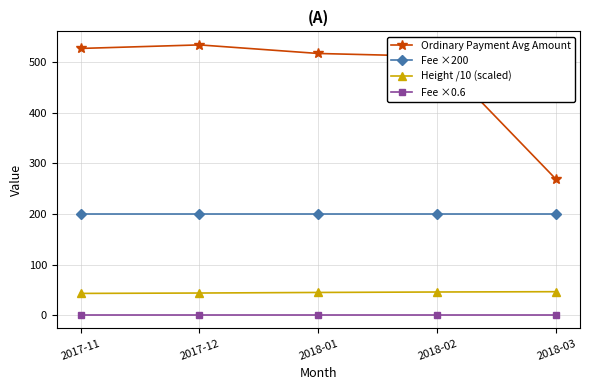

What is the average value of the Ordinary Payment Avg Amount series?

471.5